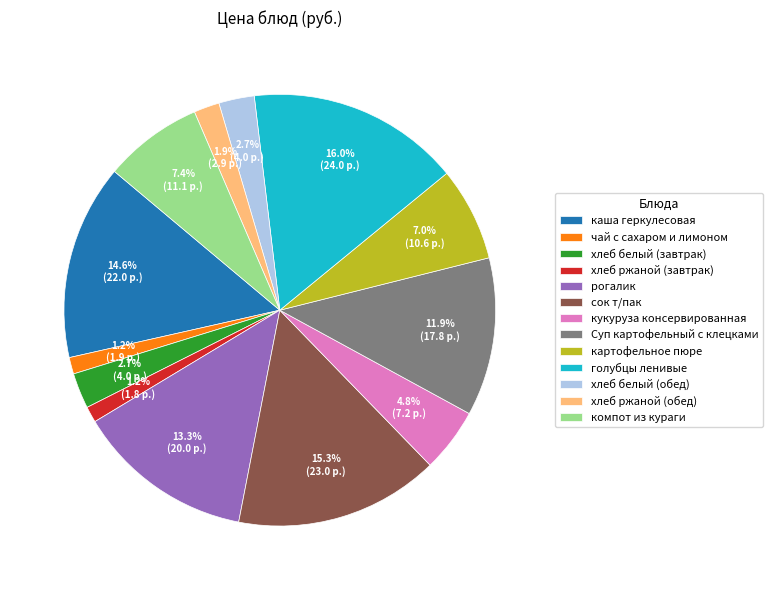

To the nearest percent, what percentage of the pie is картофельное пюре?

7%